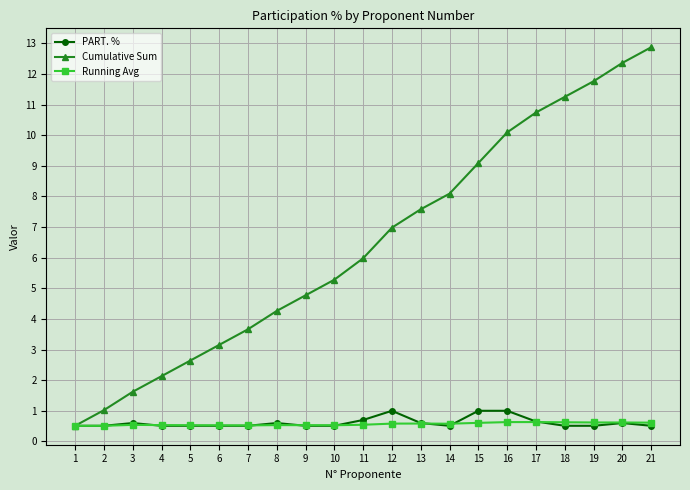

How many lines are shown in the chart?

3